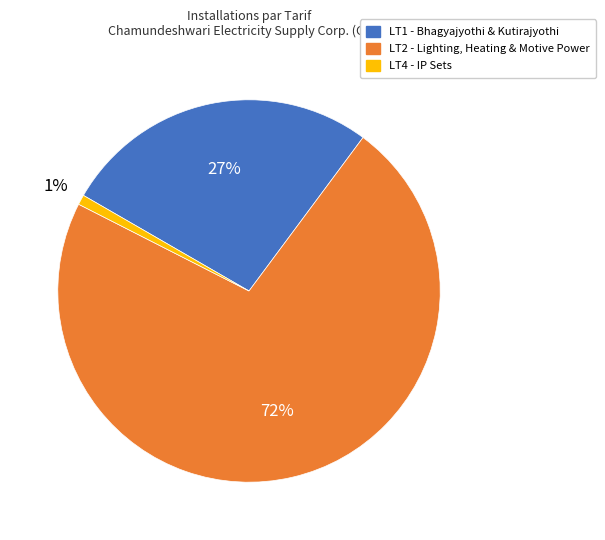

Is there any slice that represents more than half of the pie?

Yes